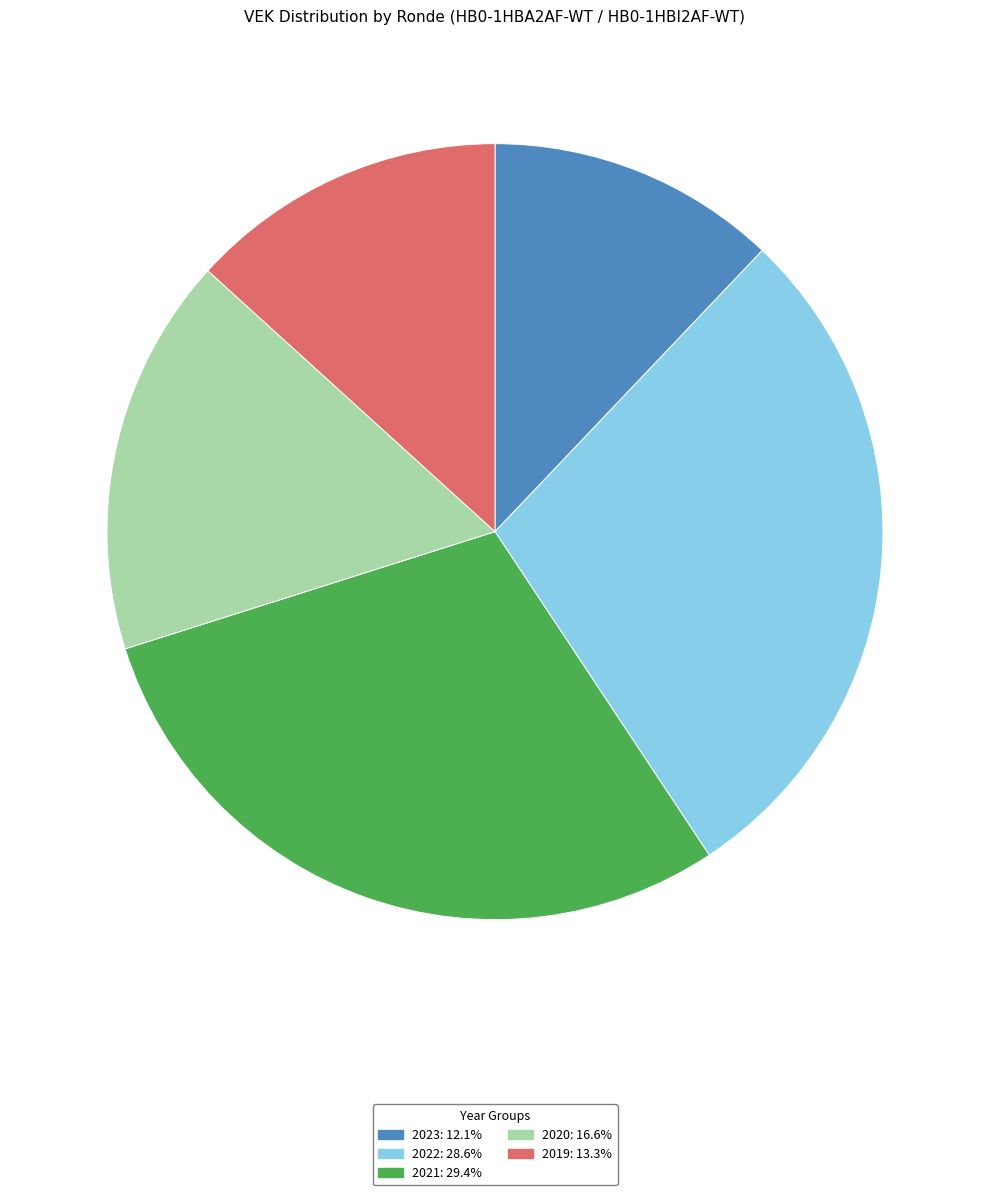

Does any single category account for the majority?

No